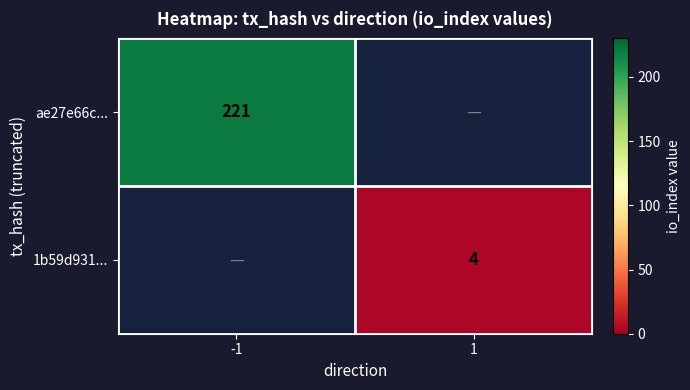

Which has a higher value, 1 or -1?

-1